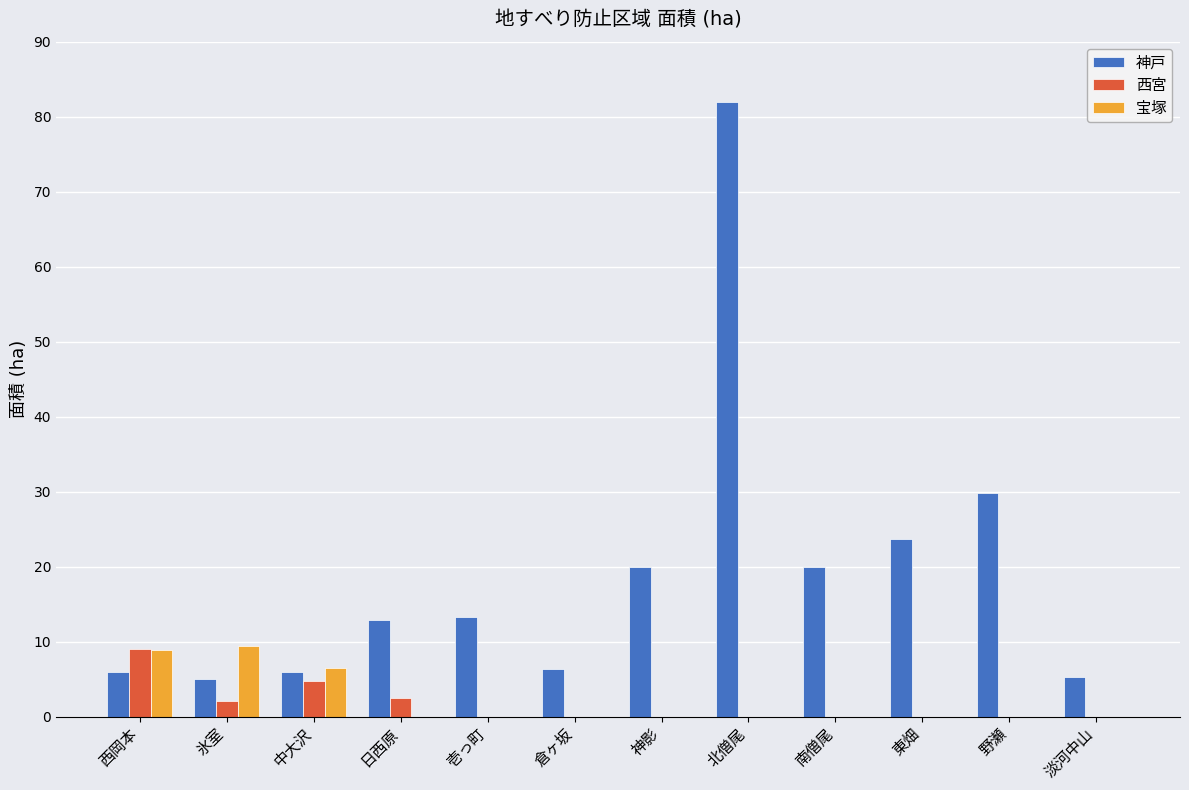

At which label does 宝塚 reach its minimum?

日西原